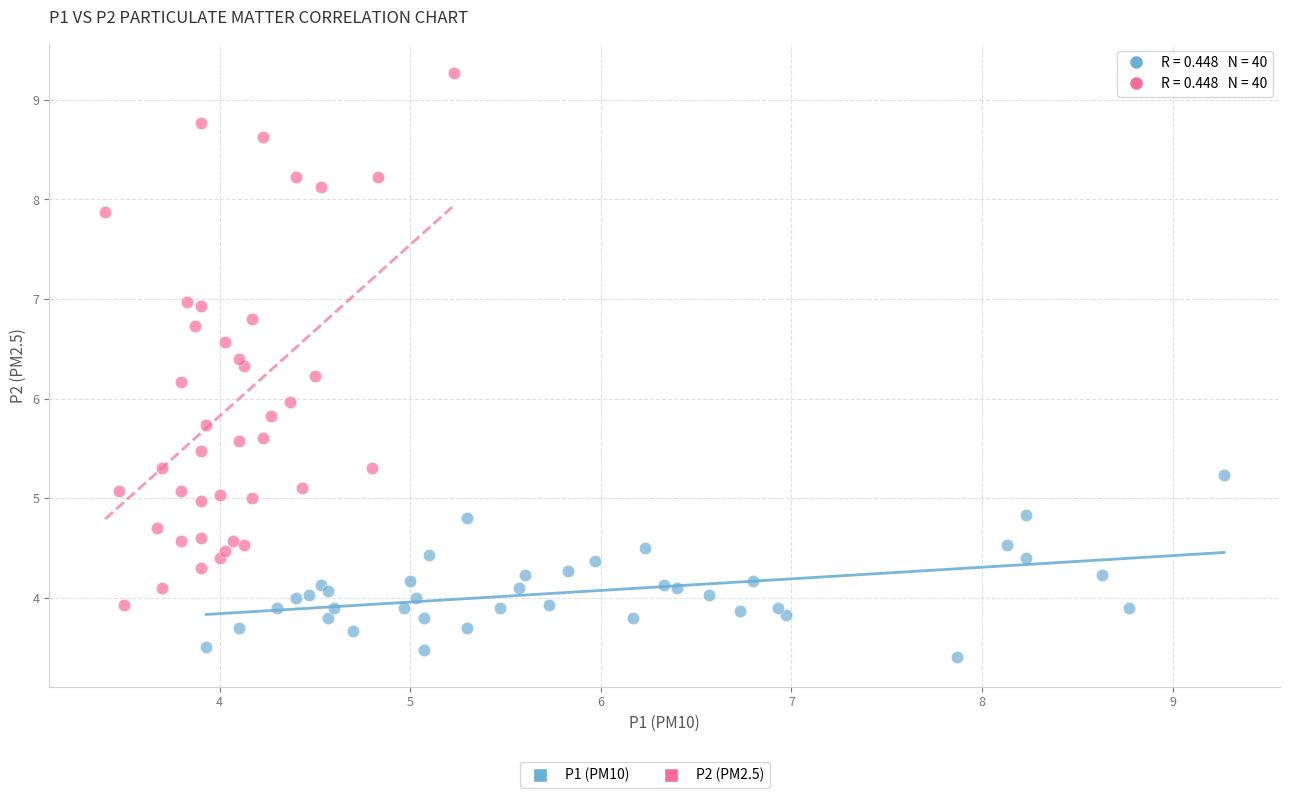

Which series has the widest spread of Y values?

P2 (PM2.5)